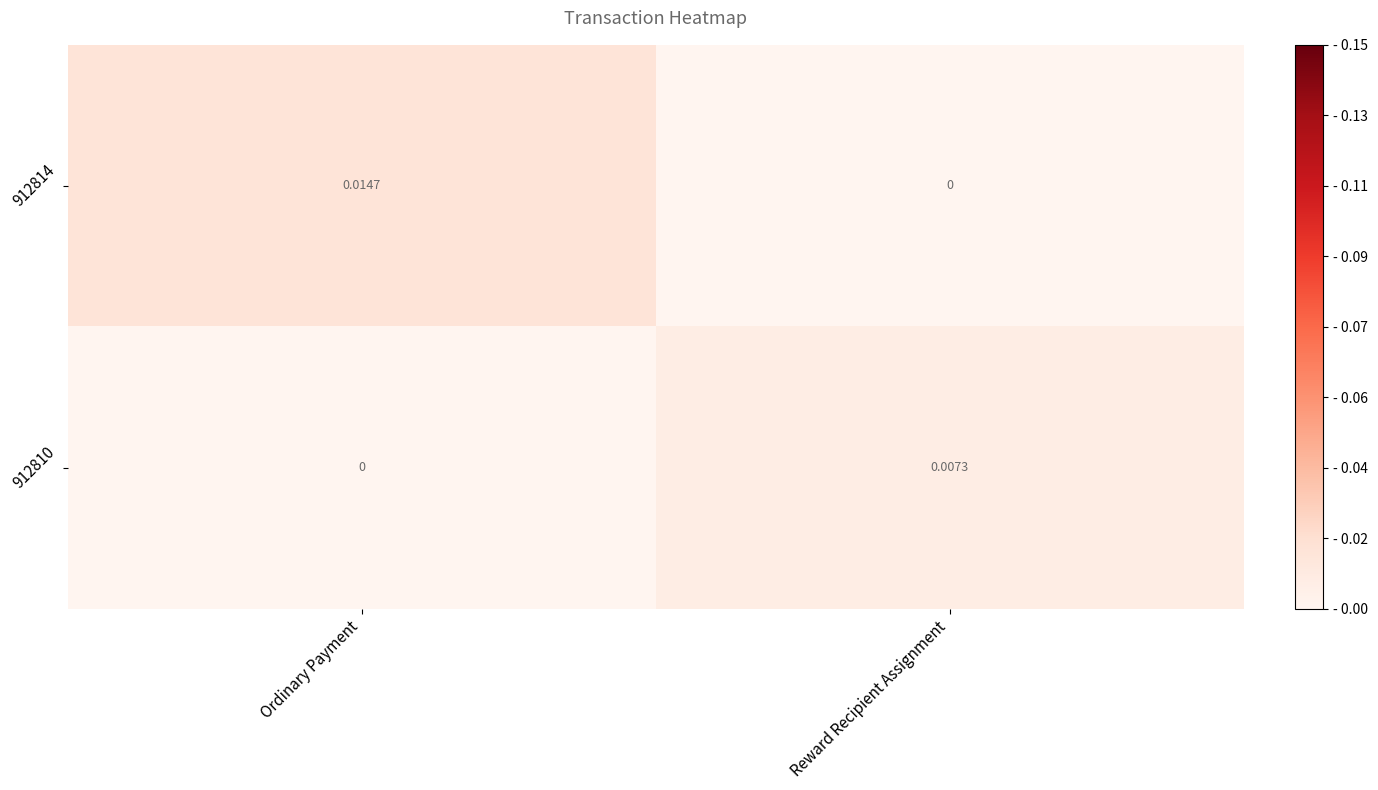

At which label is 912814 closest to 0?

Reward Recipient Assignment